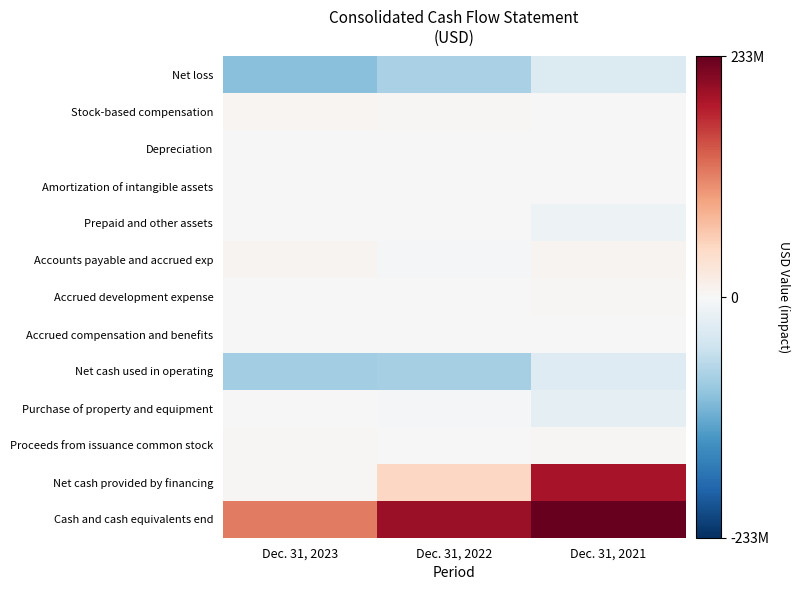

Which series has the largest total across all categories?

Cash and cash equivalents end